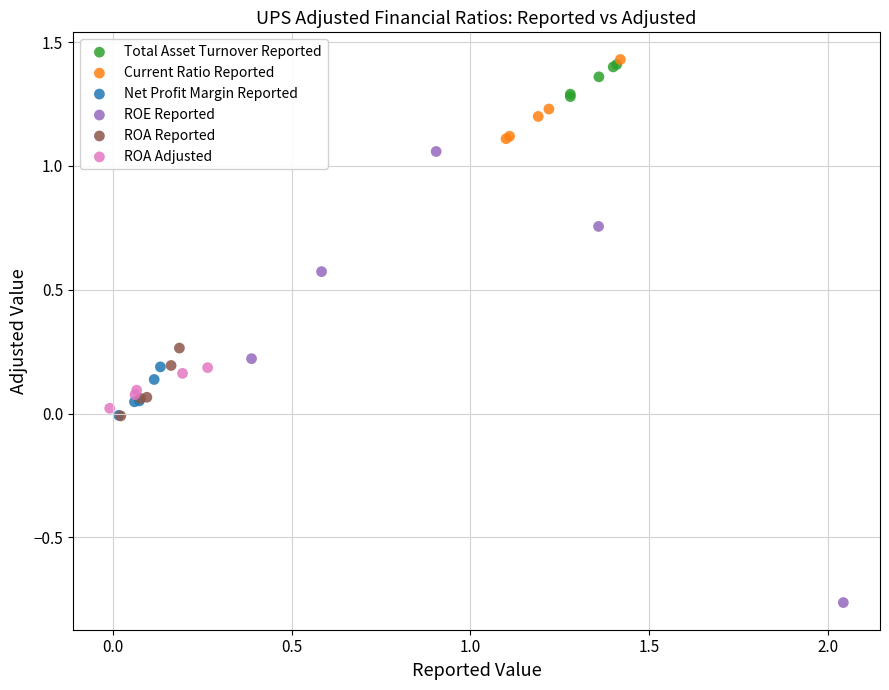

Which series reaches the maximum Y coordinate?

Current Ratio Reported